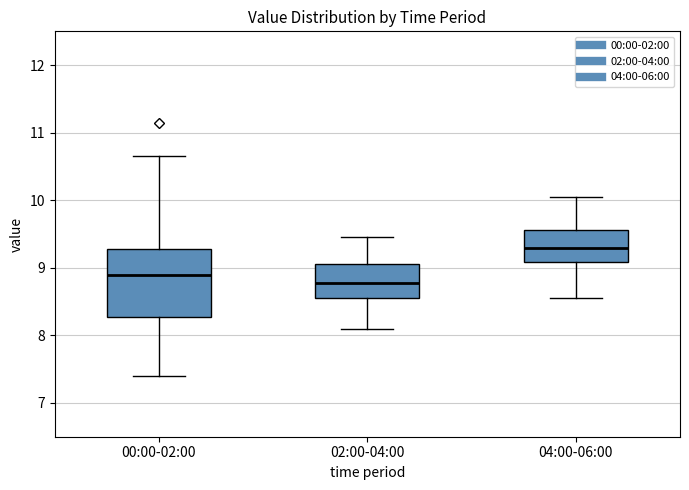

Where is the upper edge of the box for 00:00-02:00 on the y-axis? The values are not printed on the chart, so give them approximately, as read against the axis.

9.3